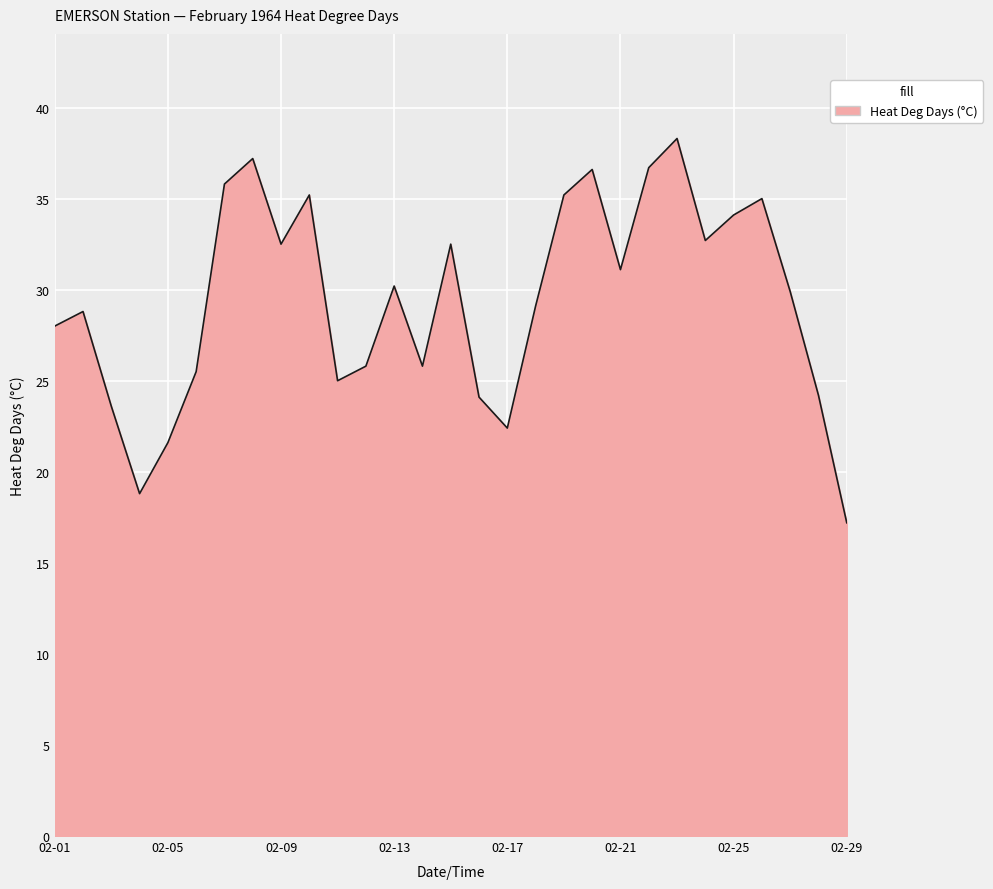

What is the smallest value displayed?

17.2